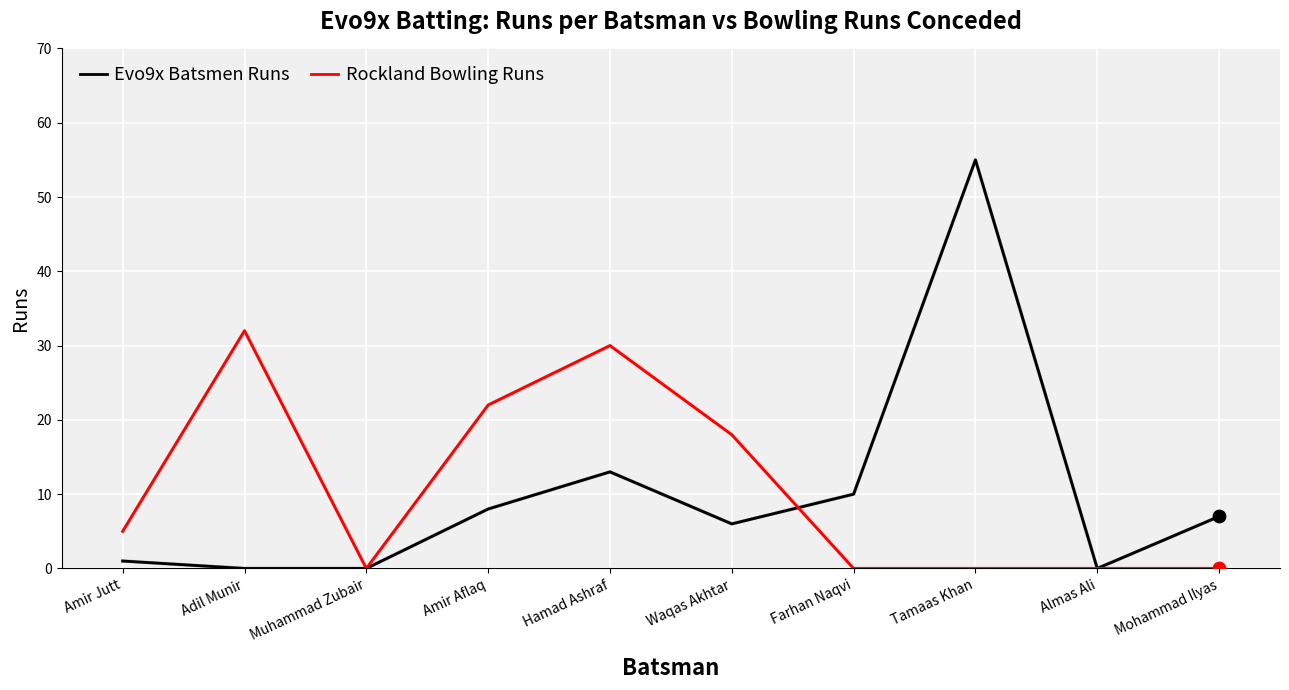

At which category is the sum across all series the highest?

Tamaas Khan